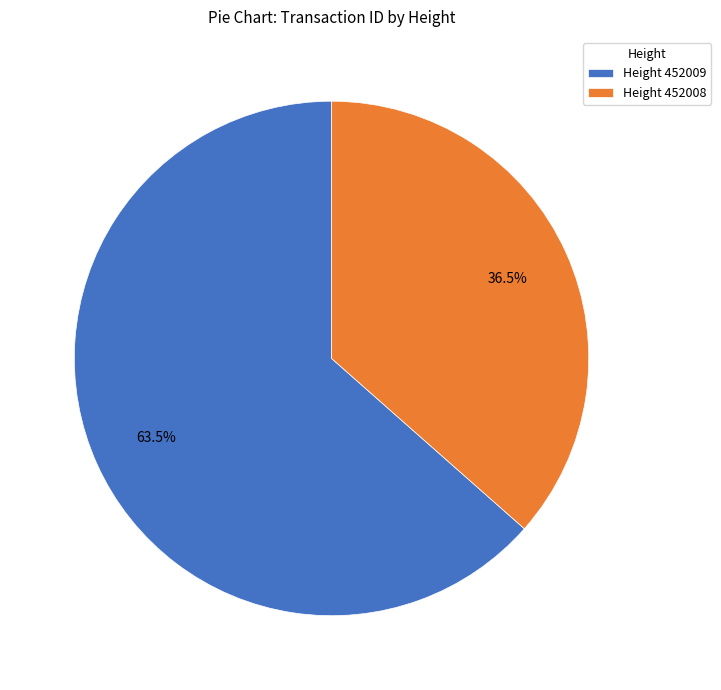

Which slice is the largest?

Height 452009